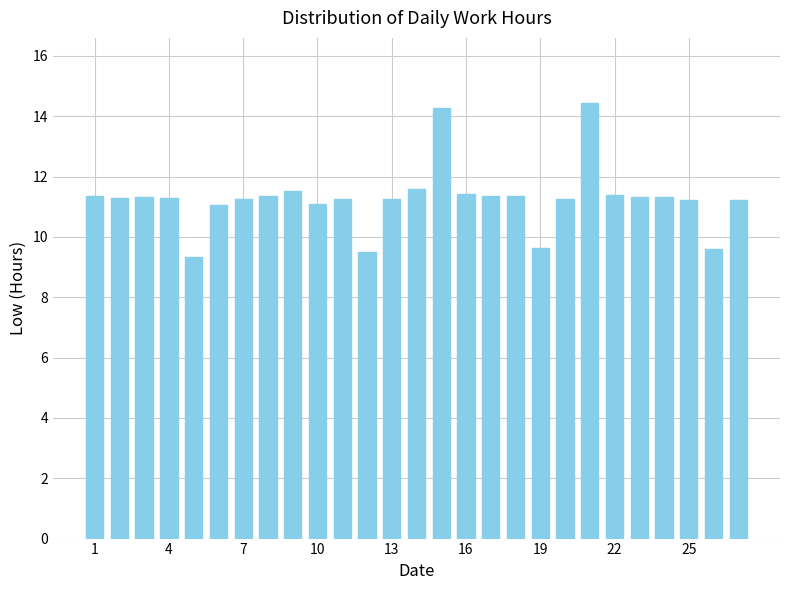

How many bars are there in total?

27